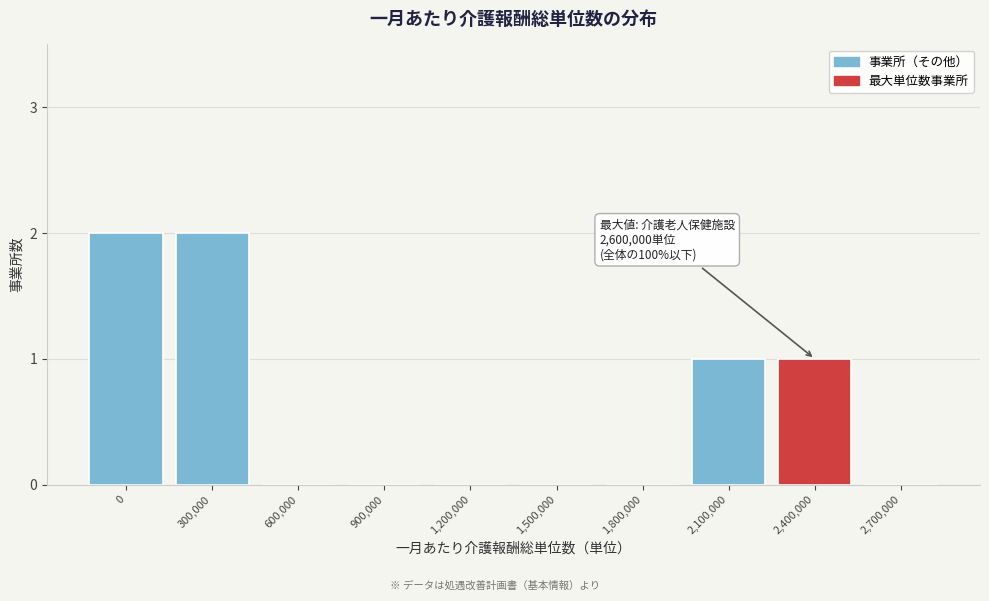

Reading left to right, what are all the values shown in this chart?

0=2	300,000=2	600,000=0	900,000=0	1,200,000=0	1,500,000=0	1,800,000=0	2,100,000=1	2,400,000=1	2,700,000=0